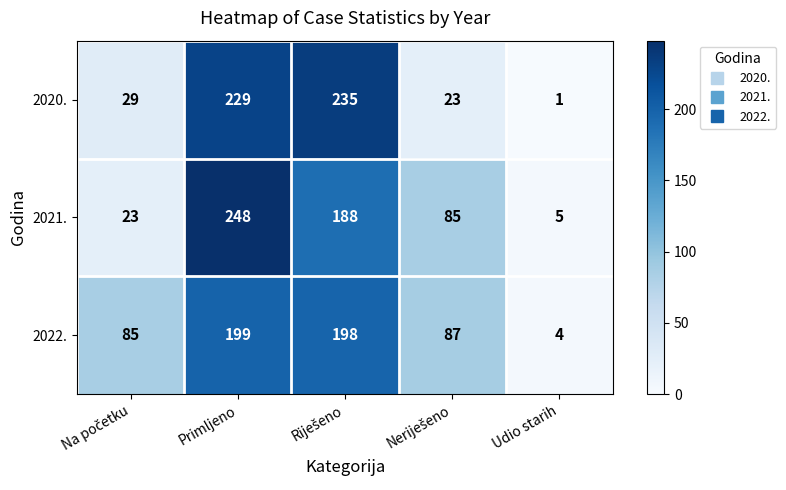

What is the greatest value displayed?

248